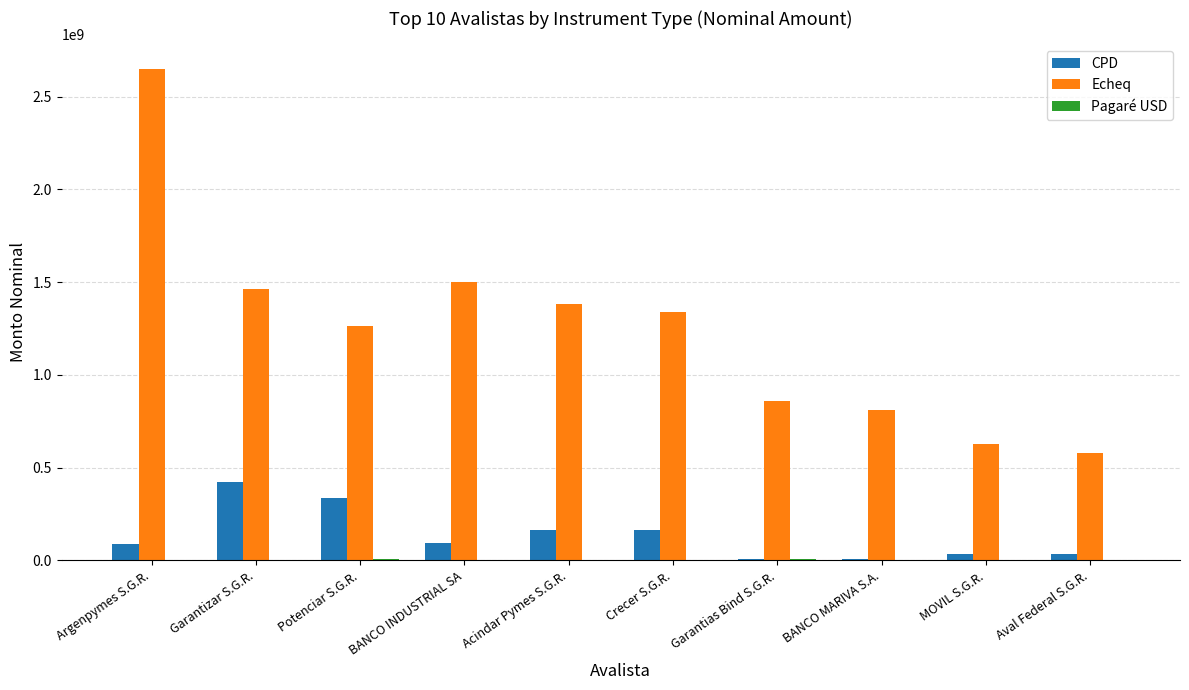

The value of Echeq at Garantizar S.G.R. is 2091992061.8. True or false?

False